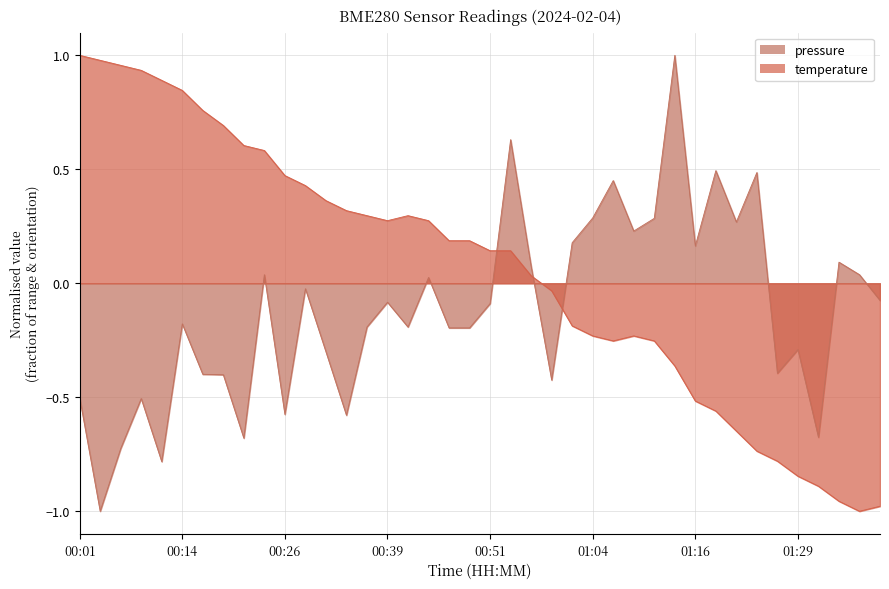

At which label is the value closest to 0?

00:56